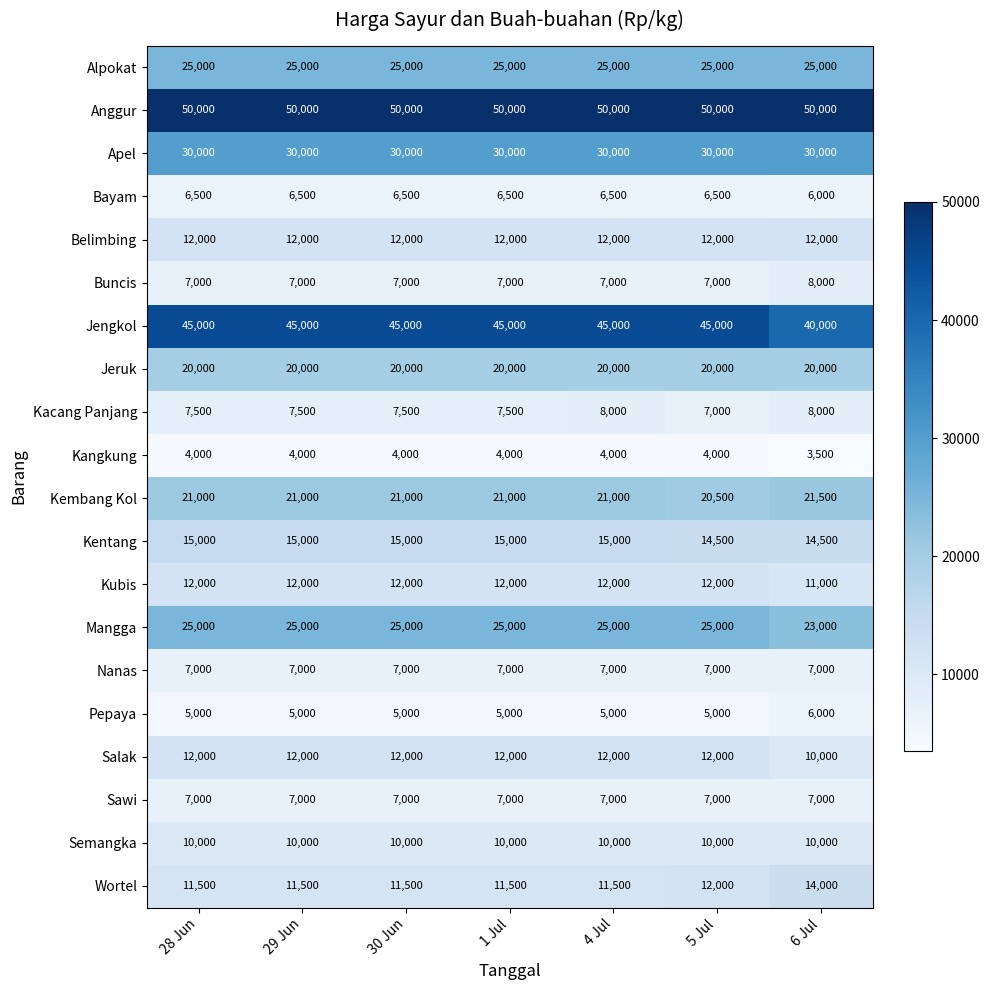

Which series has the widest spread of values?

Jengkol